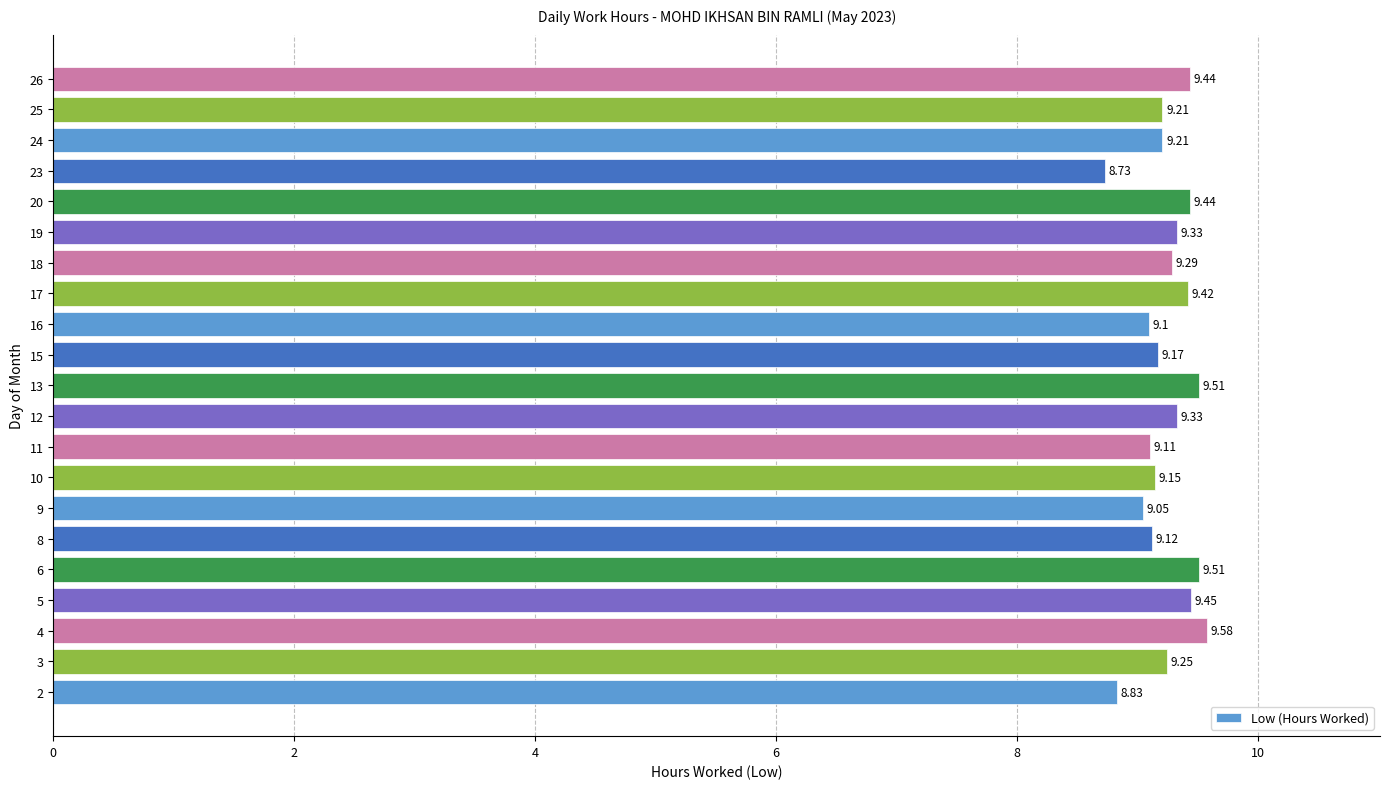

What is the difference between the second highest and second lowest values?

0.7